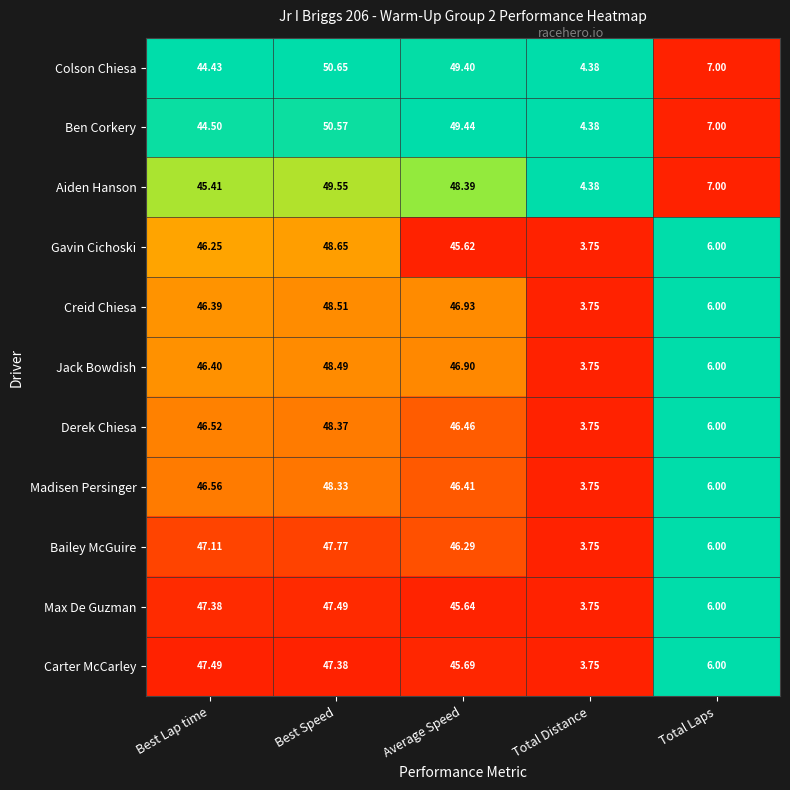

Rank the categories by Jack Bowdish value from highest to lowest.

Best Speed, Average Speed, Best Lap time, Total Laps, Total Distance